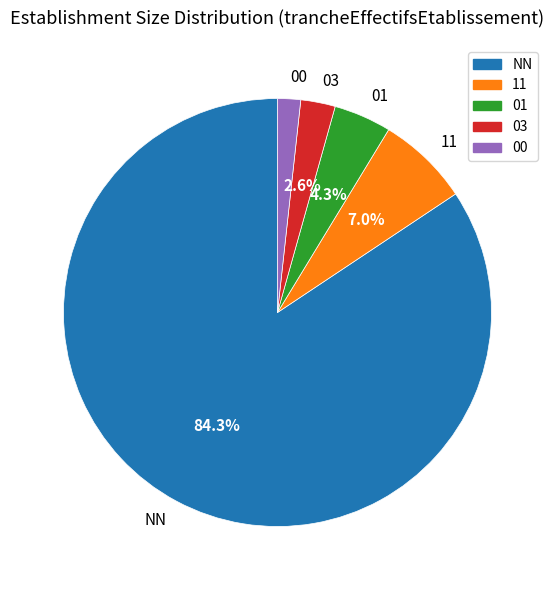

To the nearest percent, what is the combined percentage of 11 and 03?

10%